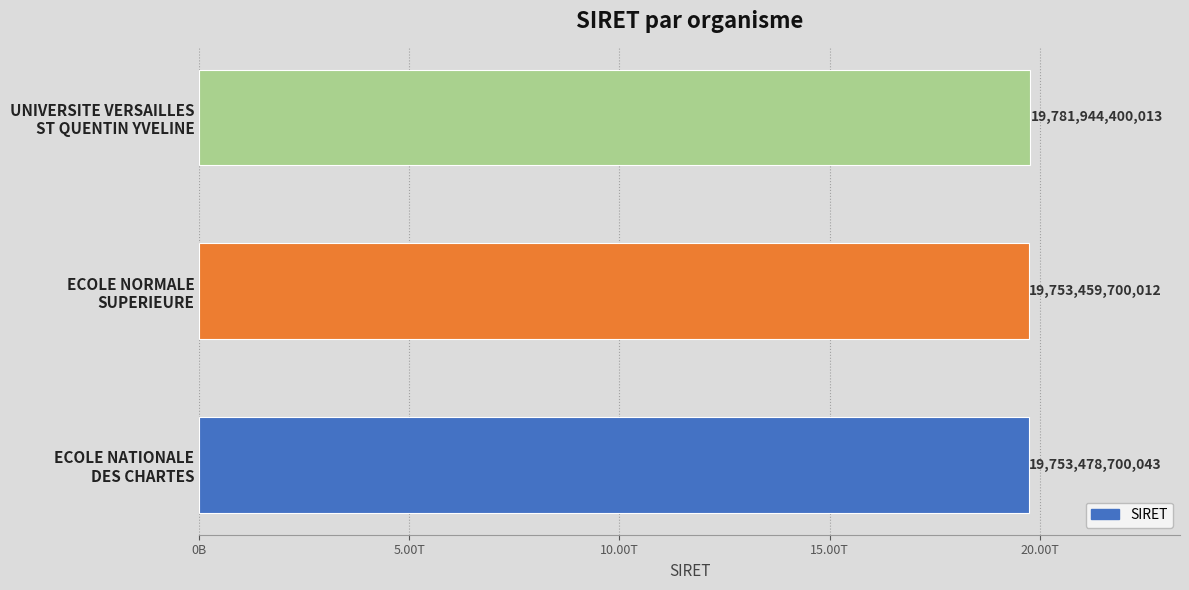

Rank the categories by value from lowest to highest.

ECOLE NORMALE
SUPERIEURE, ECOLE NATIONALE
DES CHARTES, UNIVERSITE VERSAILLES
ST QUENTIN YVELINE